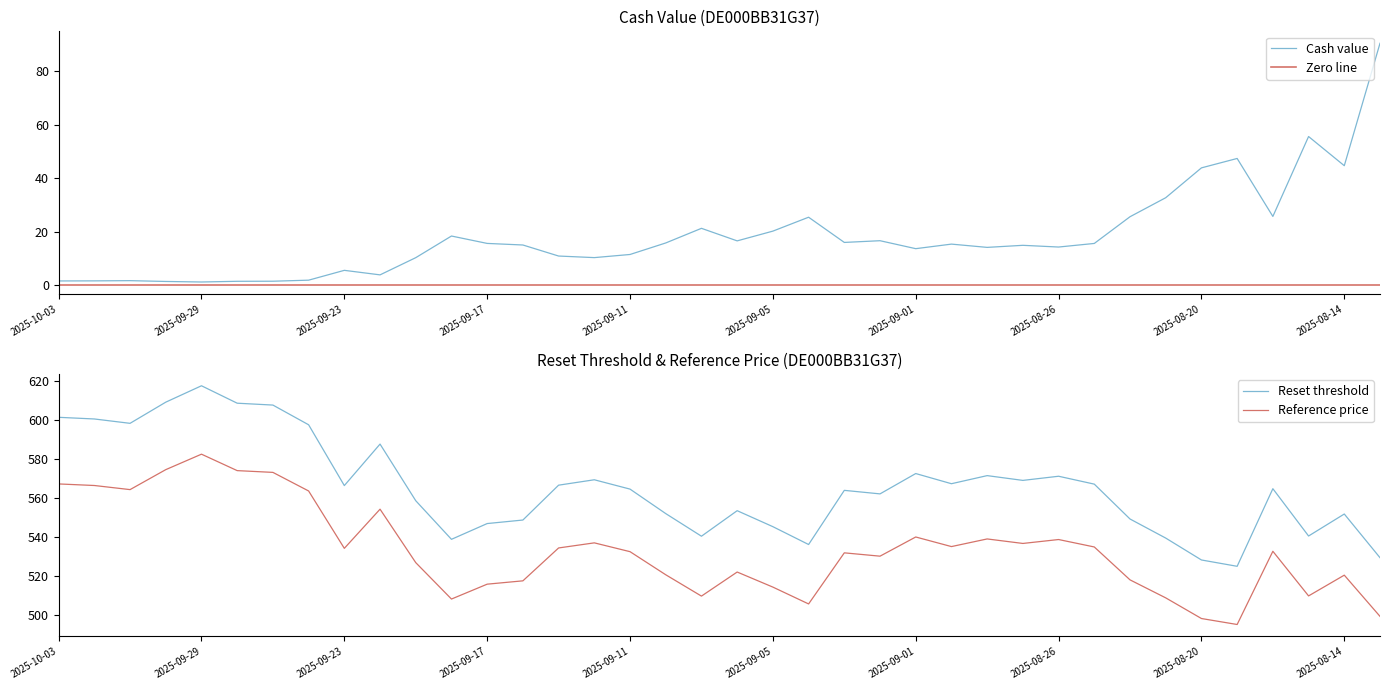

Rank the series at 2025-08-20 from highest to lowest value.

Reset threshold, Reference price, Cash value